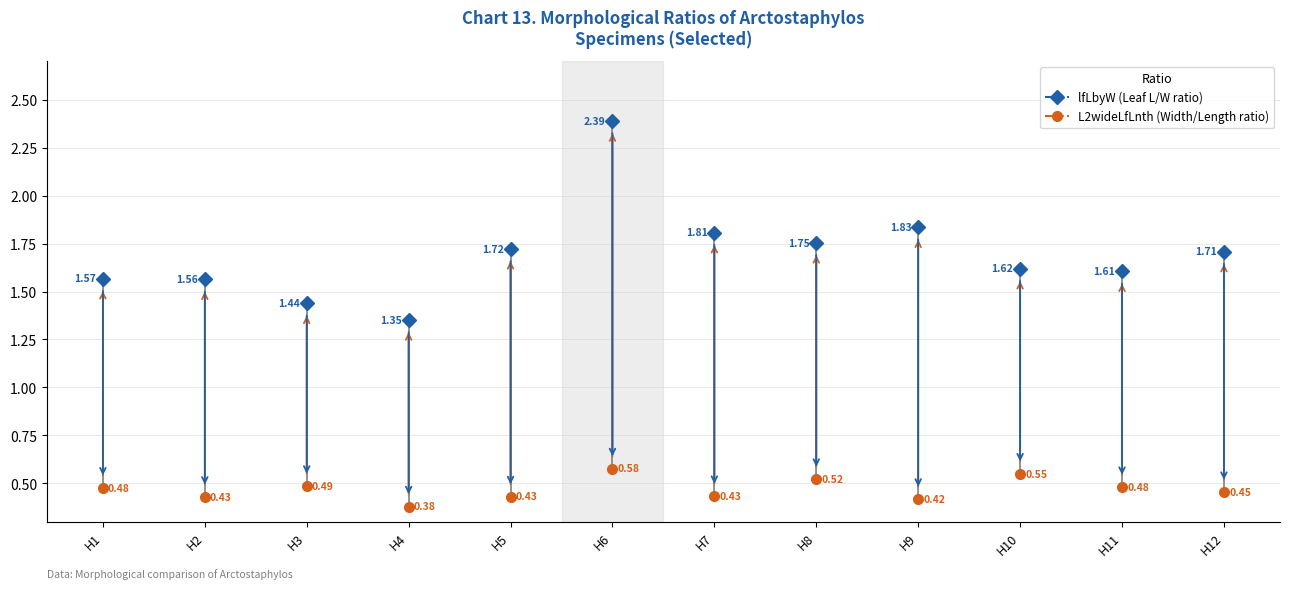

Read the lfLbyW value at H9.

1.8